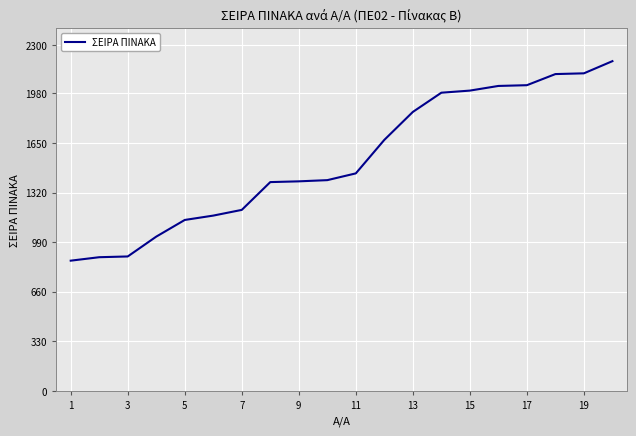

What is the greatest value displayed?

2195